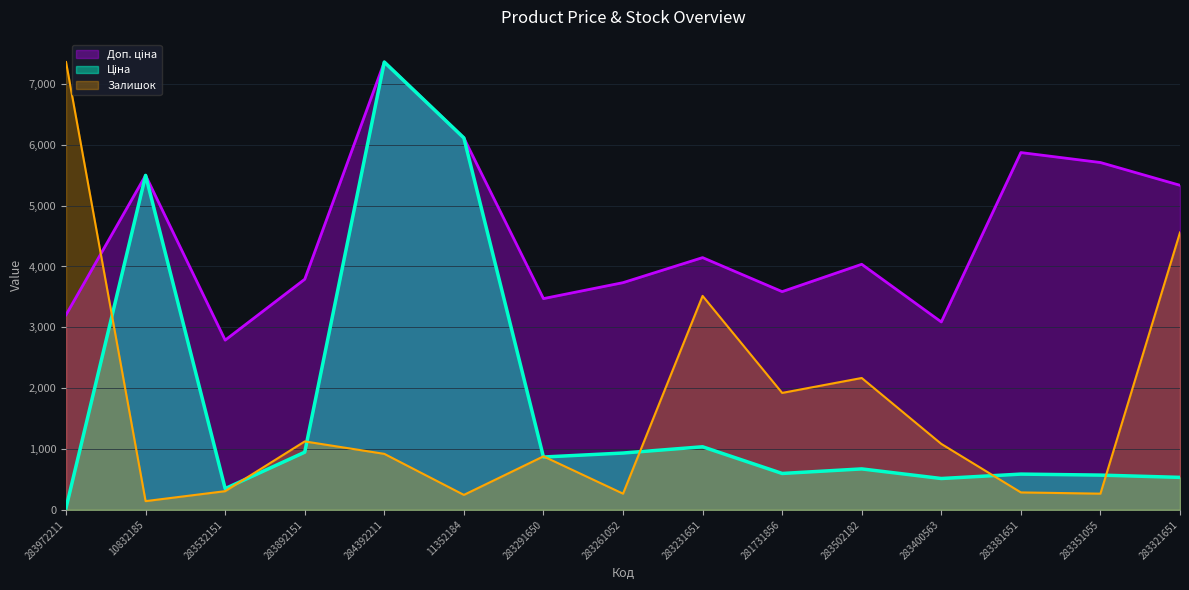

The Доп. ціна series shows 1845.6 at 283400563. True or false?

False